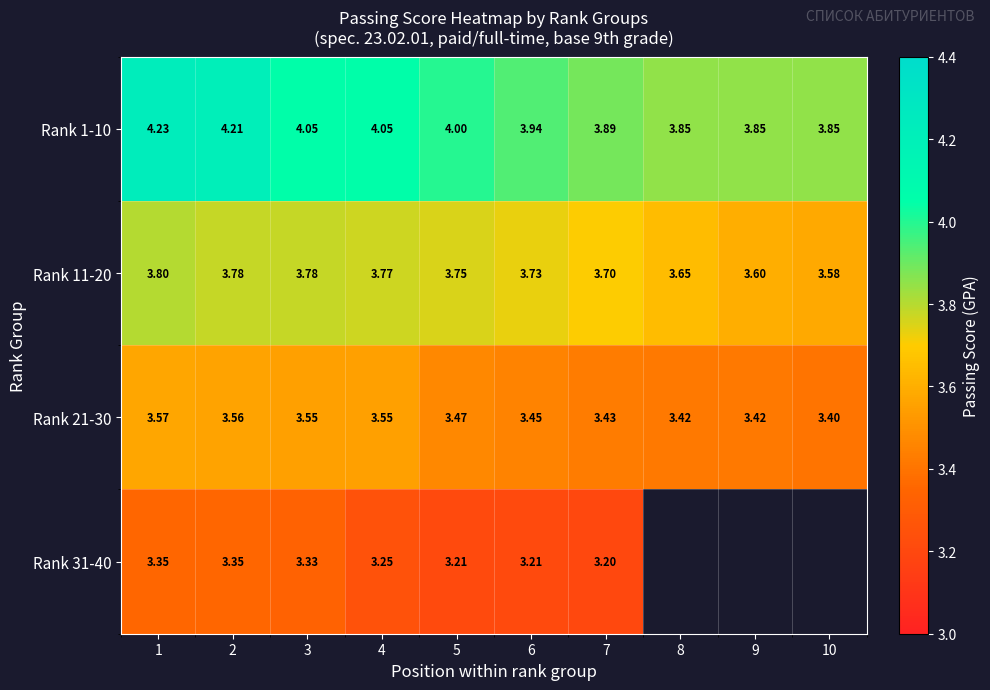

At how many categories does at least one series exceed 3?

10